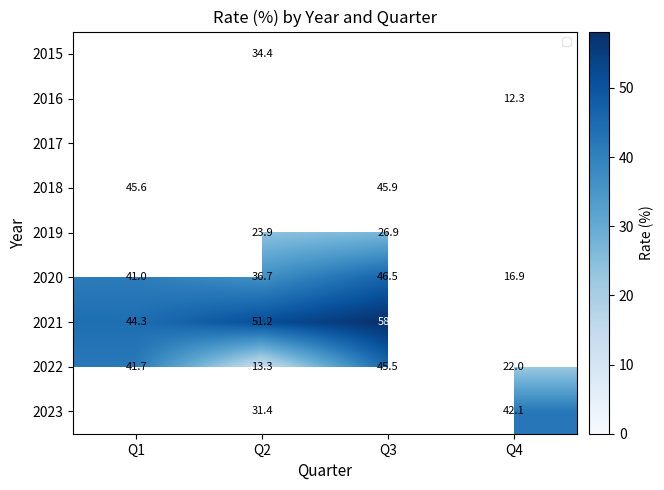

How many values in the 2019 series are below 26?

1